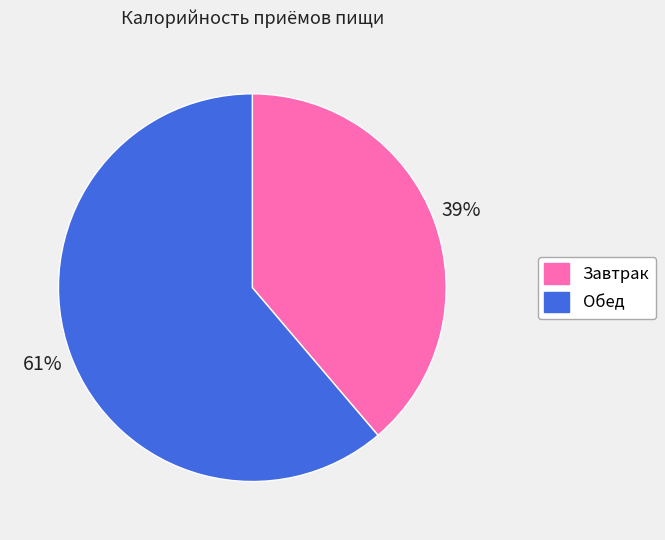

Is there a majority slice in this chart?

Yes